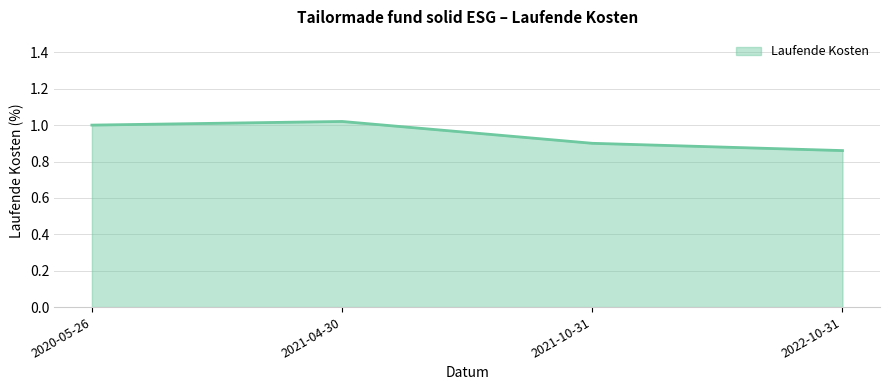

At which label is the value closest to 0?

2022-10-31